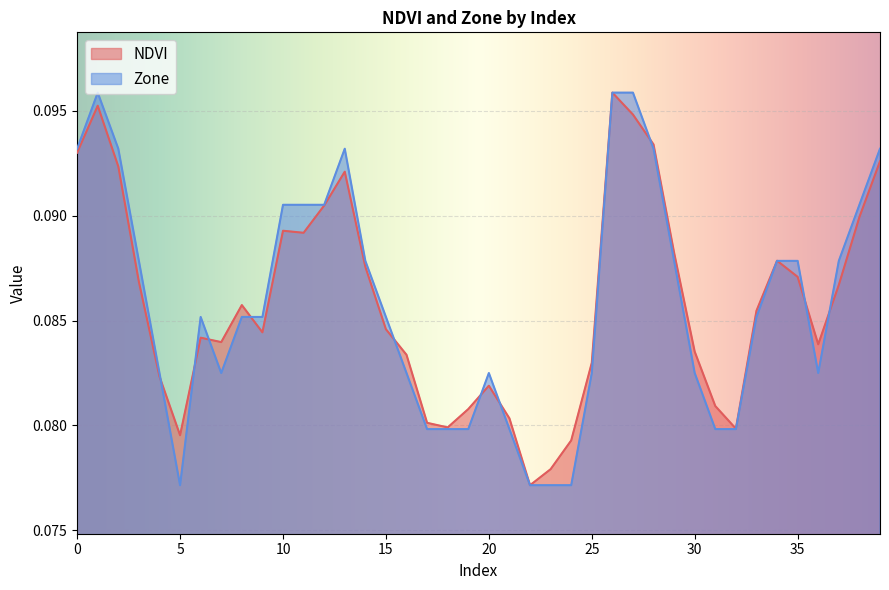

What value does the NDVI series have at 2?

0.1